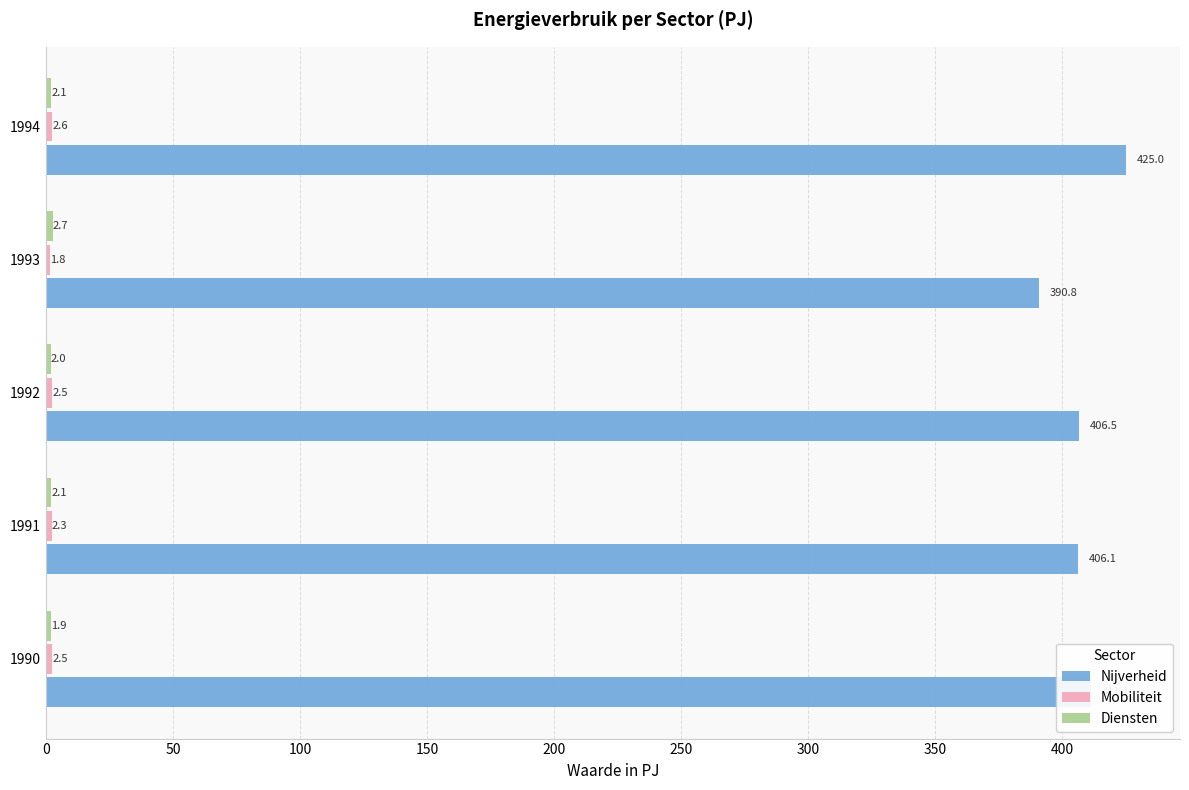

Rank the categories by Nijverheid value from highest to lowest.

1994, 1990, 1992, 1991, 1993